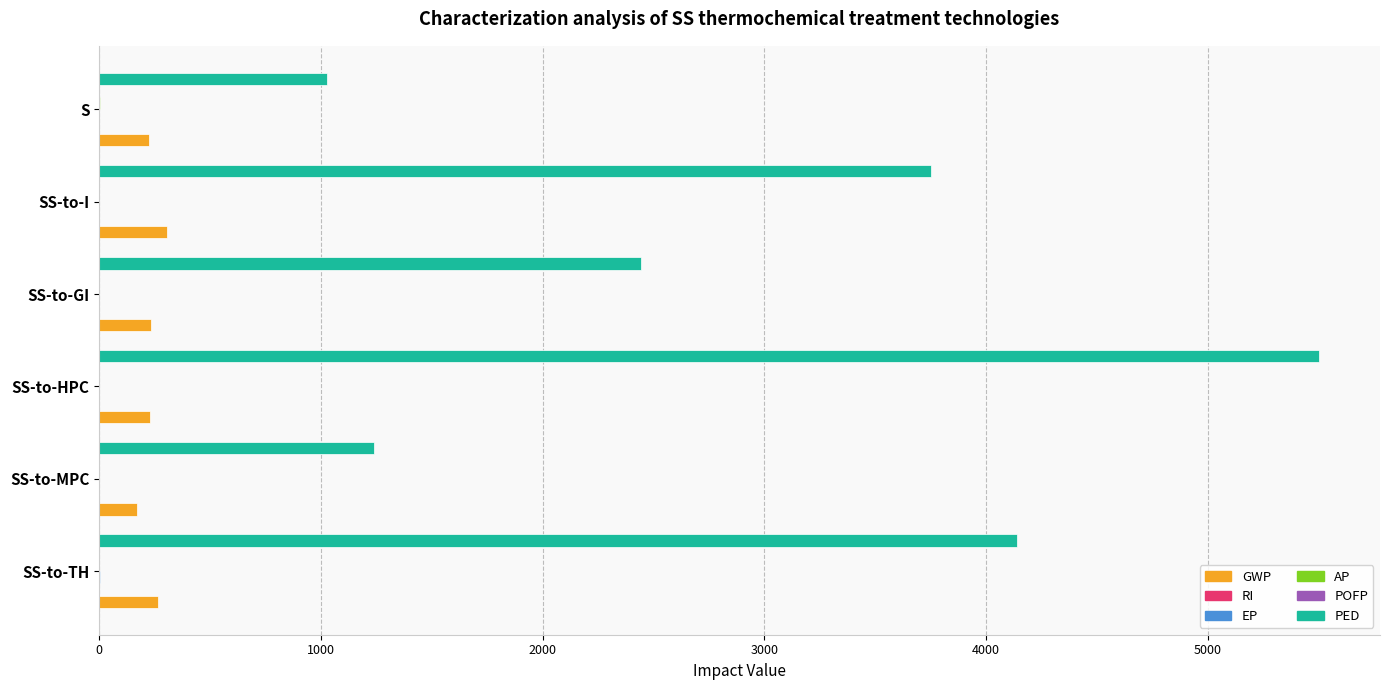

Which series has the largest total across all categories?

PED